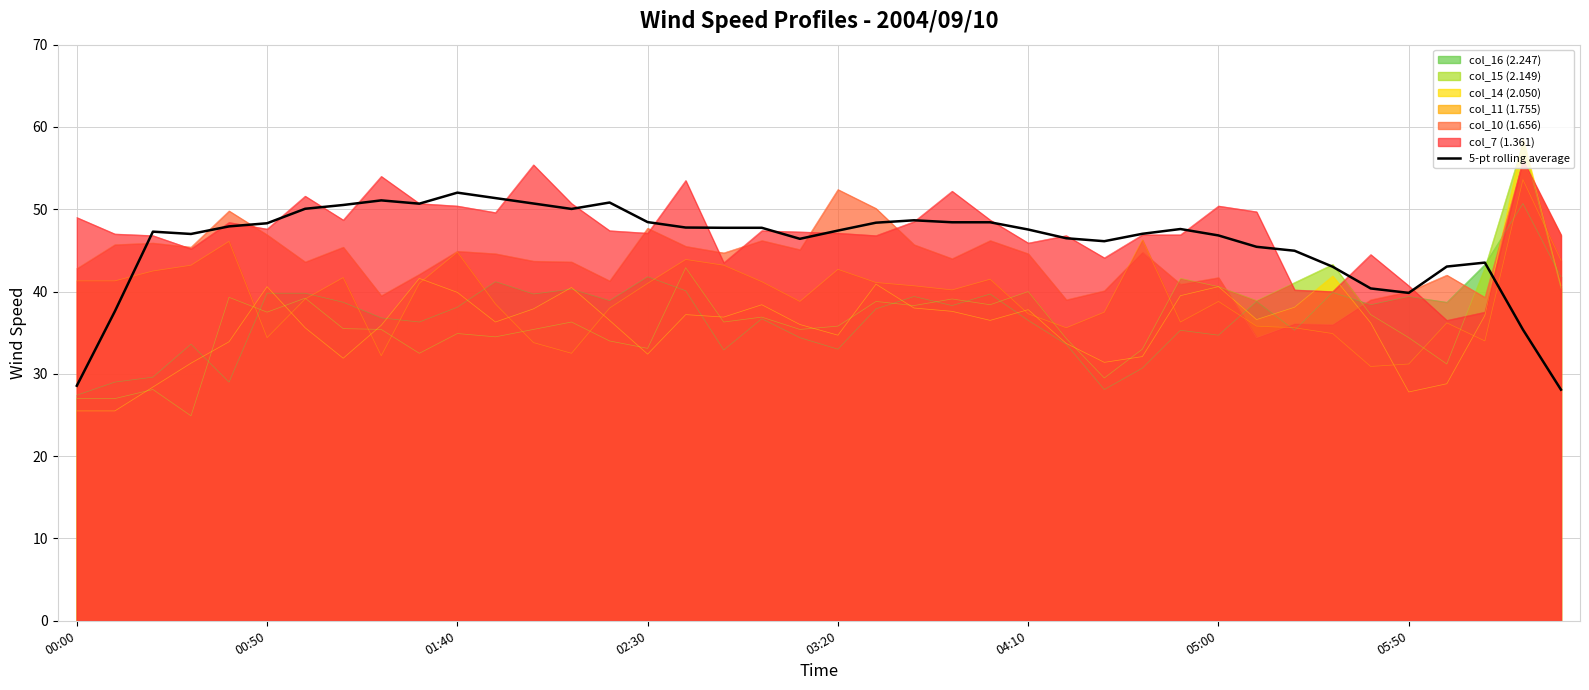

What is the minimum value for col_14 (2.050)?

25.5